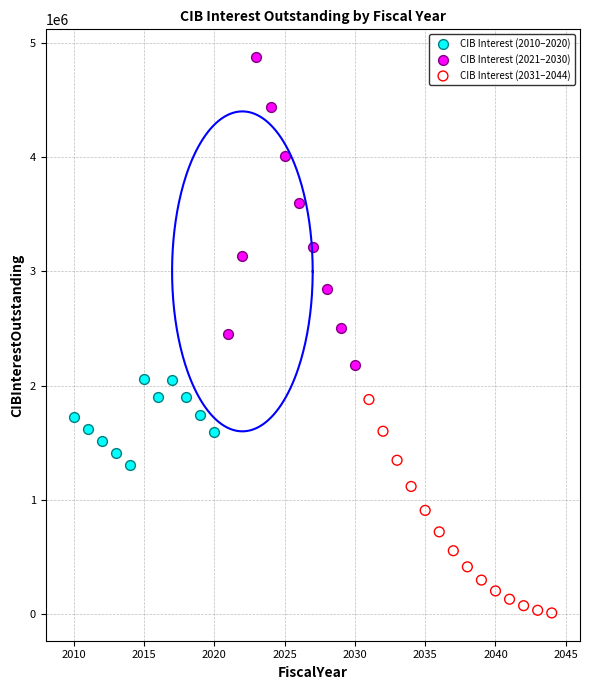

Which series contains the highest Y value?

CIB Interest (2021–2030)